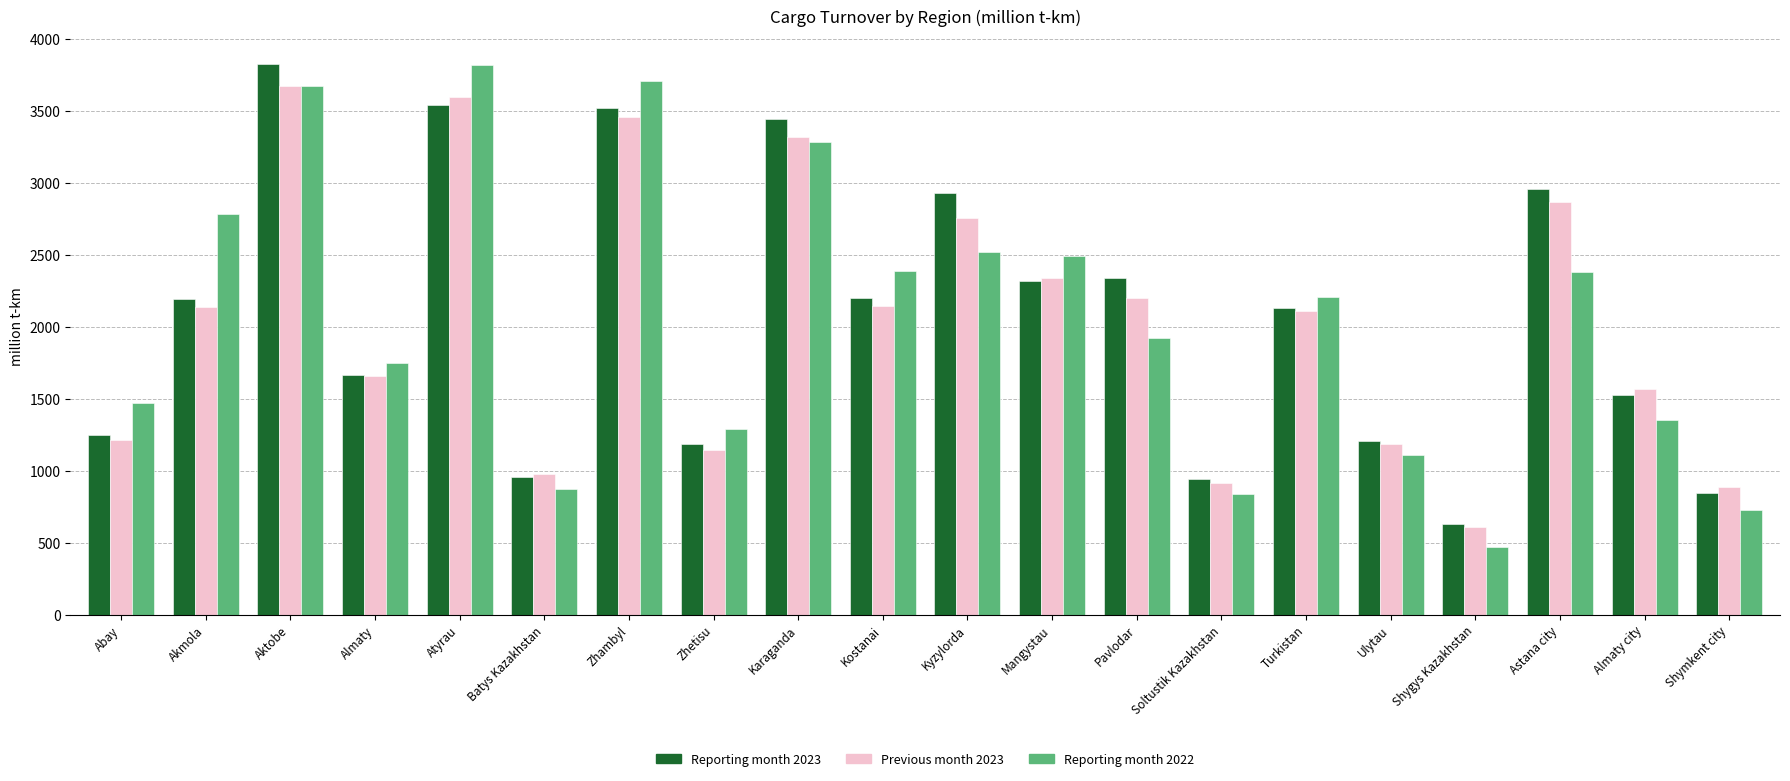

How many groups of bars are there?

20